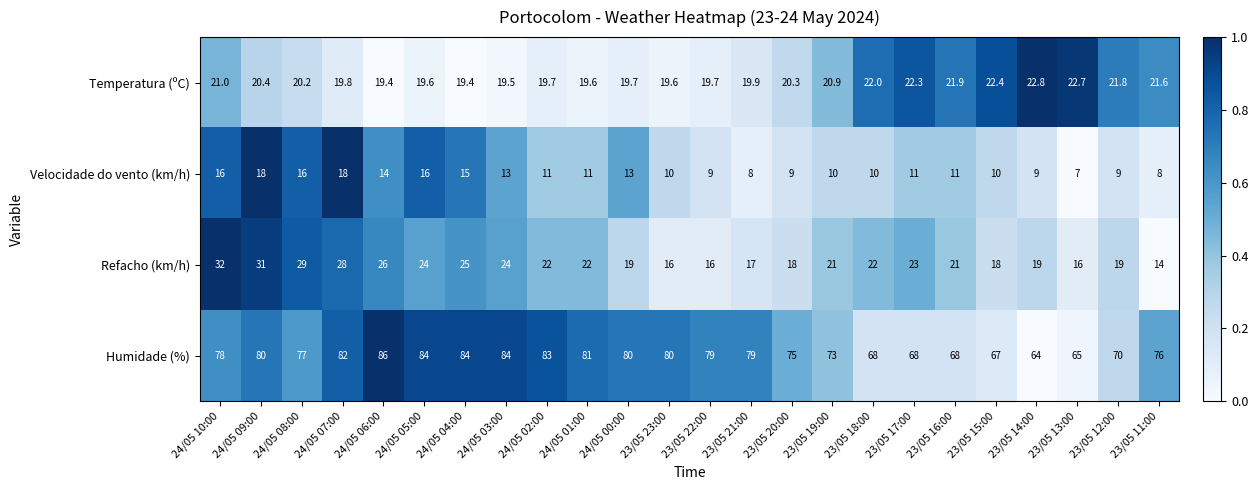

What is the sum of the Humidade (%) values at 24/05 03:00 and 23/05 20:00?

159.0